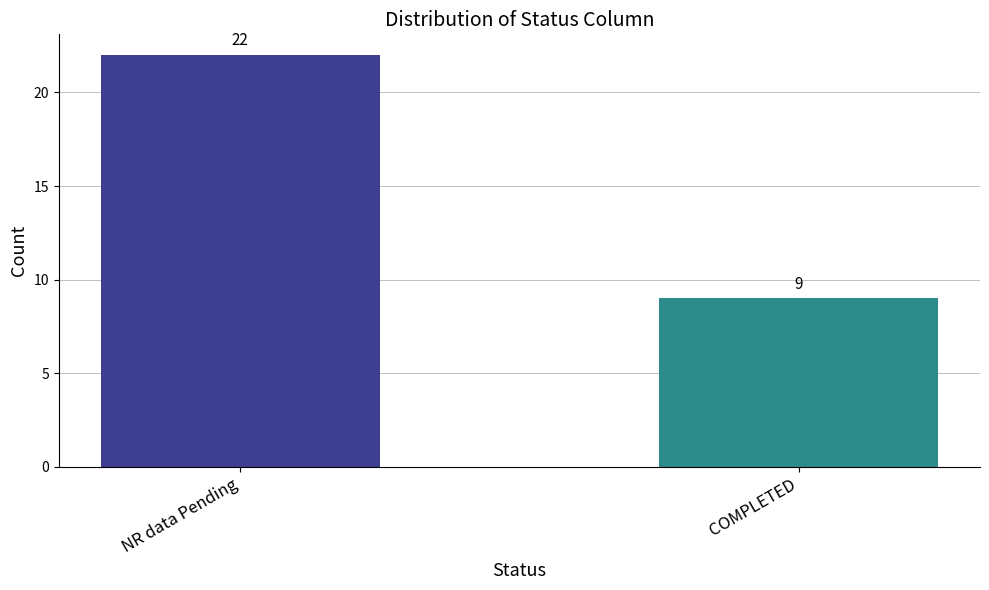

List the labels in order of value, largest first.

NR data Pending, COMPLETED